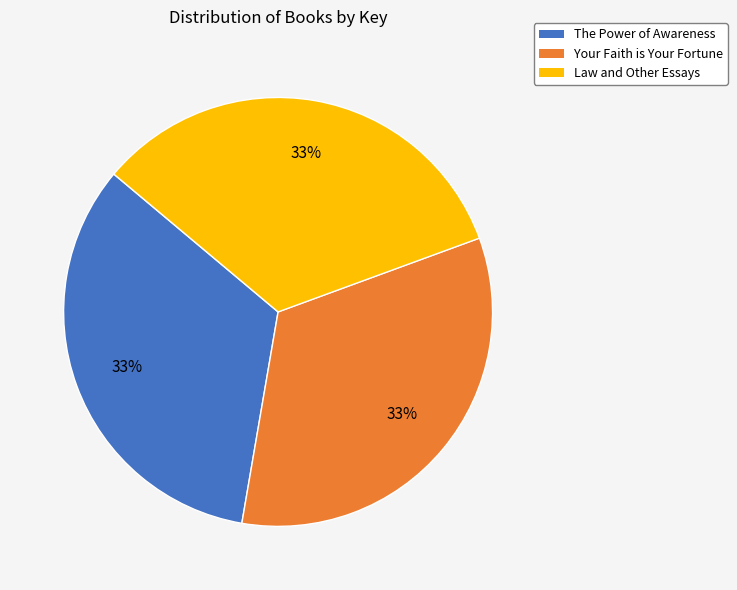

Does Law and Other Essays account for over 50% of the chart?

No